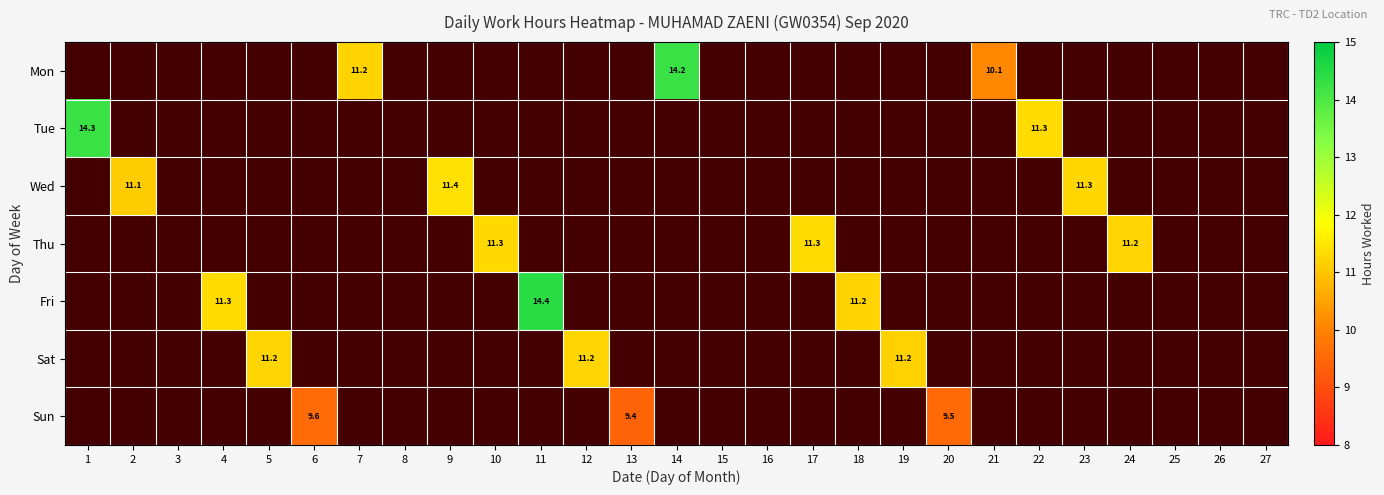

List the series in order of their peak value, lowest first.

Sun, Sat, Thu, Wed, Mon, Tue, Fri